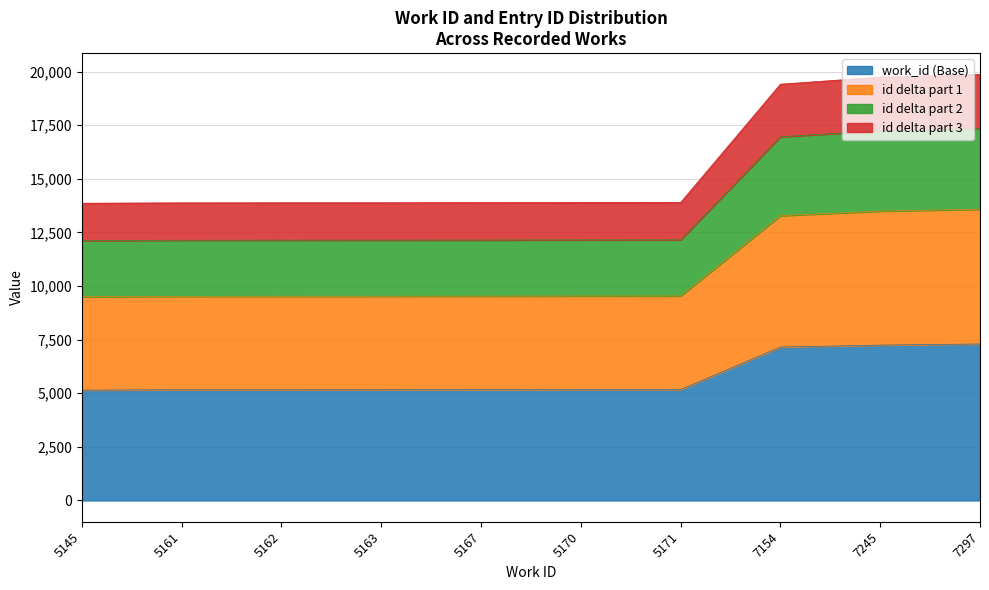

The work_id (Base) series shows 9022.2 at 5161. True or false?

False